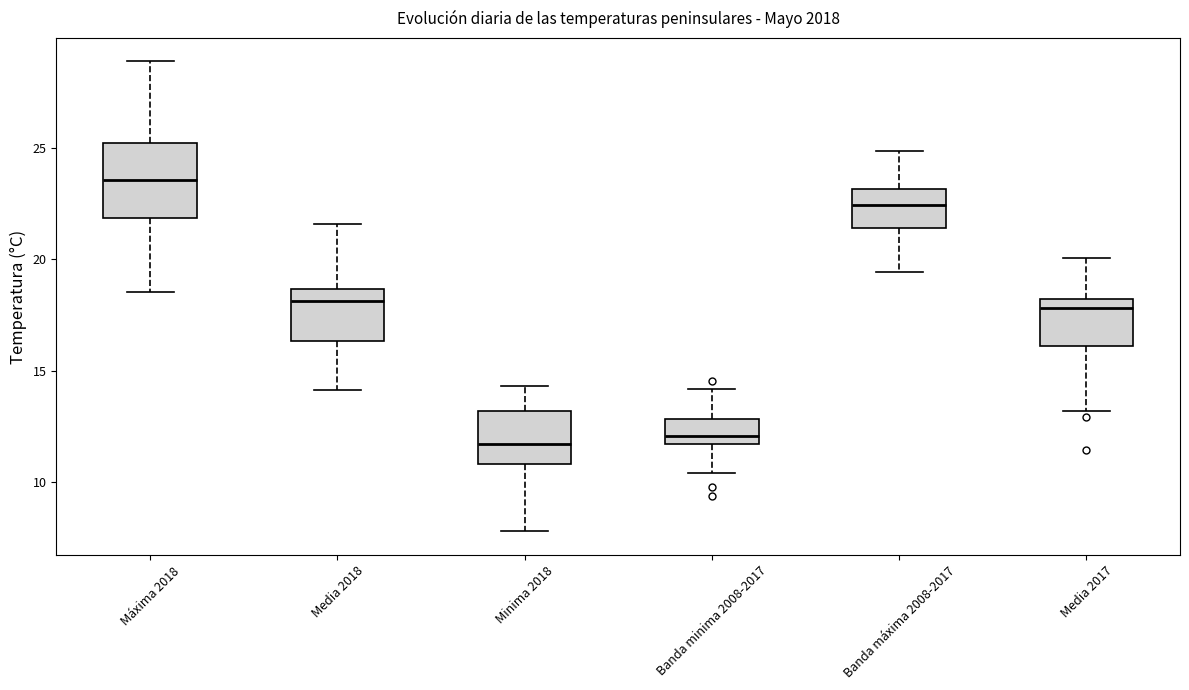

Reading left to right, read every box against the y-axis: the position of its median line, the range the box covers, and the ends of its whiskers. The values are not printed on the chart, so give them approximately, as read against the axis.

Máxima 2018: median 23.5, box 22.0 to 25.0, whiskers 18.5 to 29.0
Media 2018: median 18.0, box 16.5 to 18.5, whiskers 14.0 to 21.5
Minima 2018: median 11.5, box 11.0 to 13.0, whiskers 8.0 to 14.5
Banda minima 2008-2017: median 12.0, box 11.5 to 13.0, whiskers 10.5 to 14.0
Banda máxima 2008-2017: median 22.5, box 21.5 to 23.0, whiskers 19.5 to 25.0
Media 2017: median 18.0 (just below the box's upper edge), box 16.0 to 18.0, whiskers 13.0 to 20.0